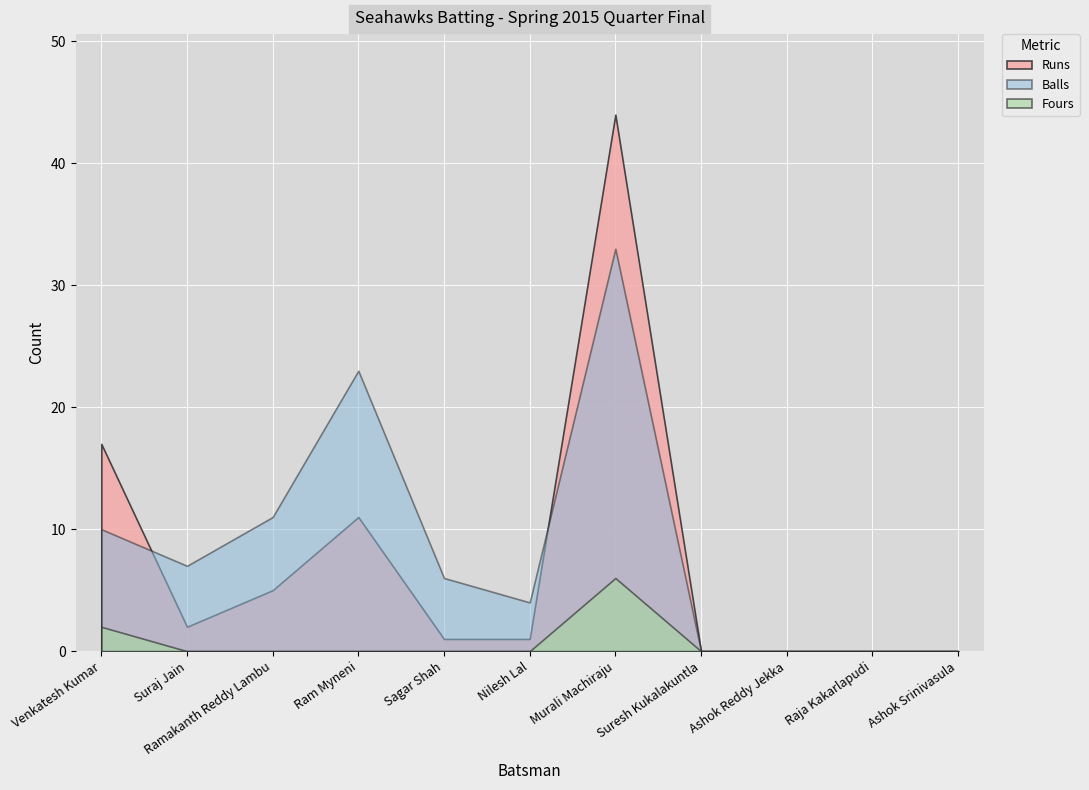

True or false: Runs has a value of 24 at Venkatesh Kumar.

False